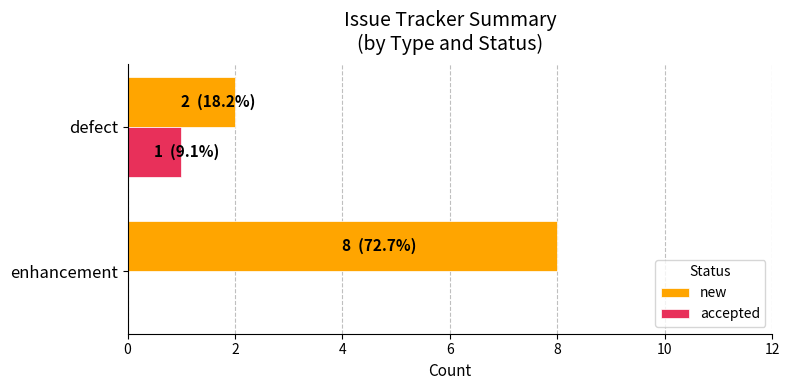

The value of new at defect is 2. True or false?

True